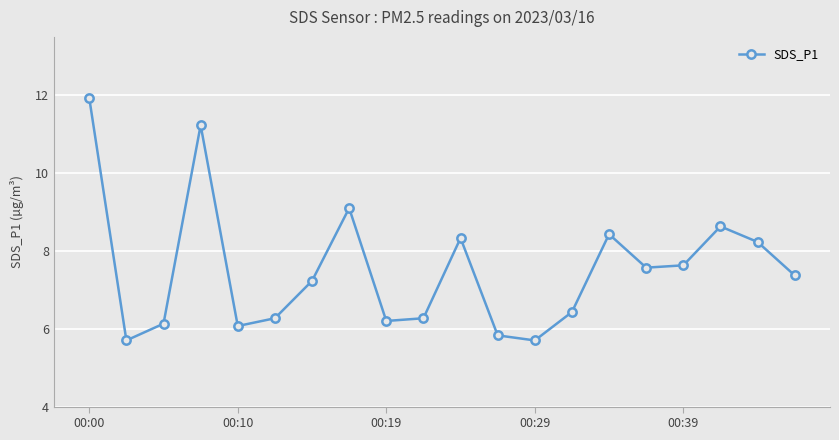

How many values are below 7?

9